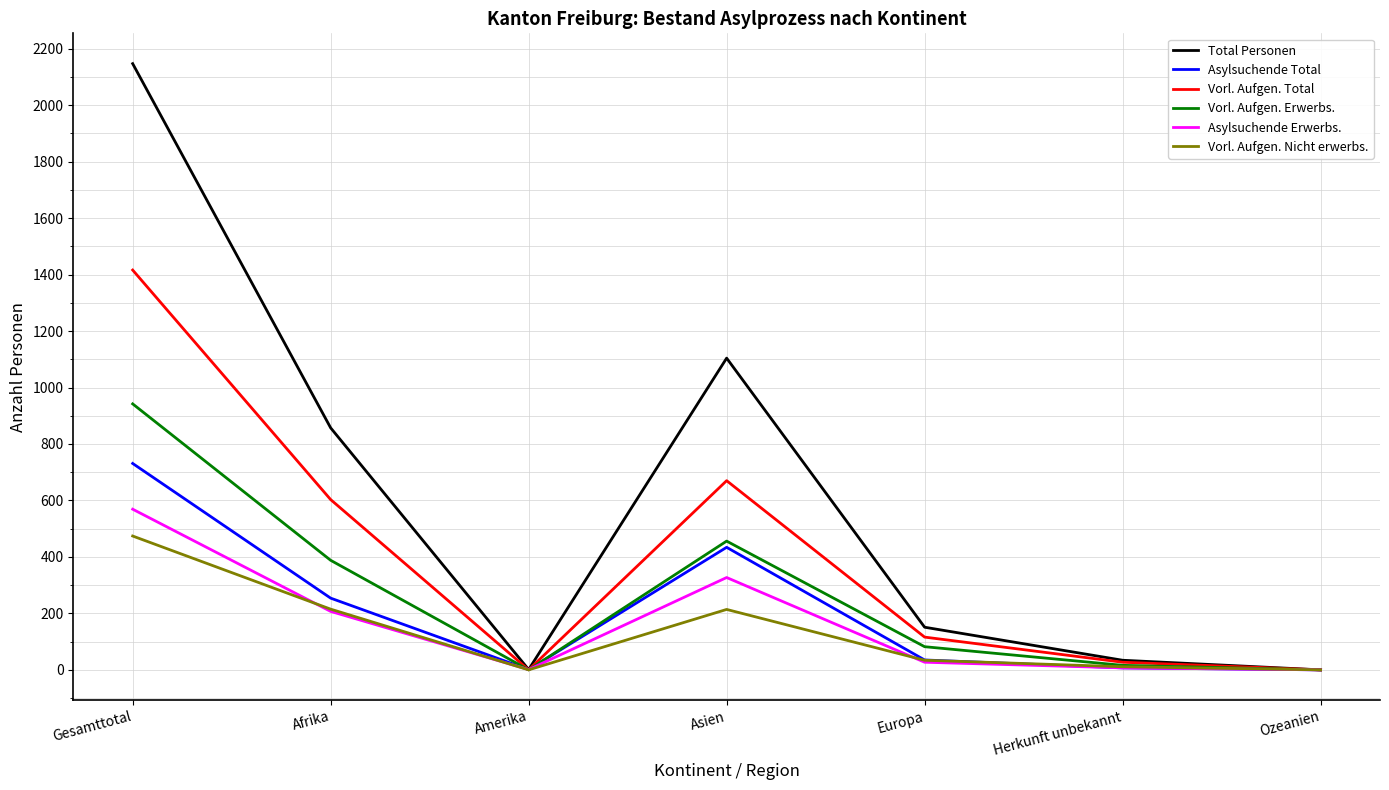

What are all the series names shown in the legend?

Total Personen, Asylsuchende Total, Vorl. Aufgen. Total, Vorl. Aufgen. Erwerbs., Asylsuchende Erwerbs., Vorl. Aufgen. Nicht erwerbs.